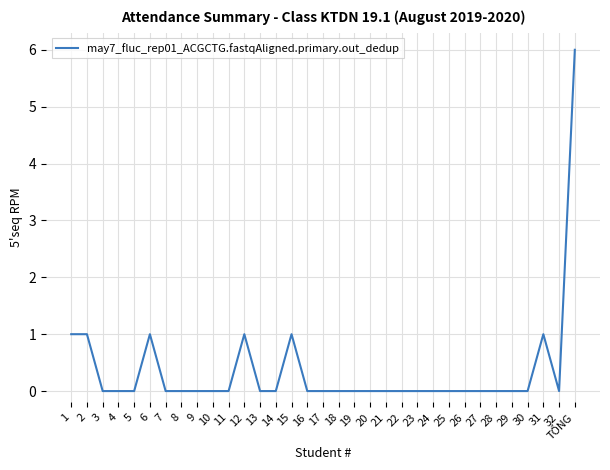

Which category has the highest value across all series?

TỔNG